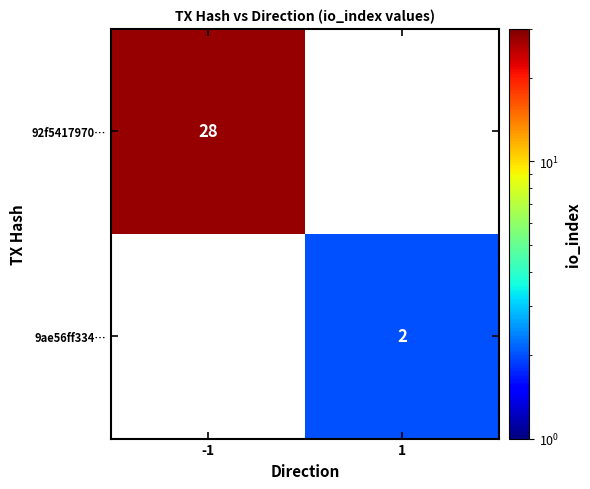

How many categories are shown in the chart?

2